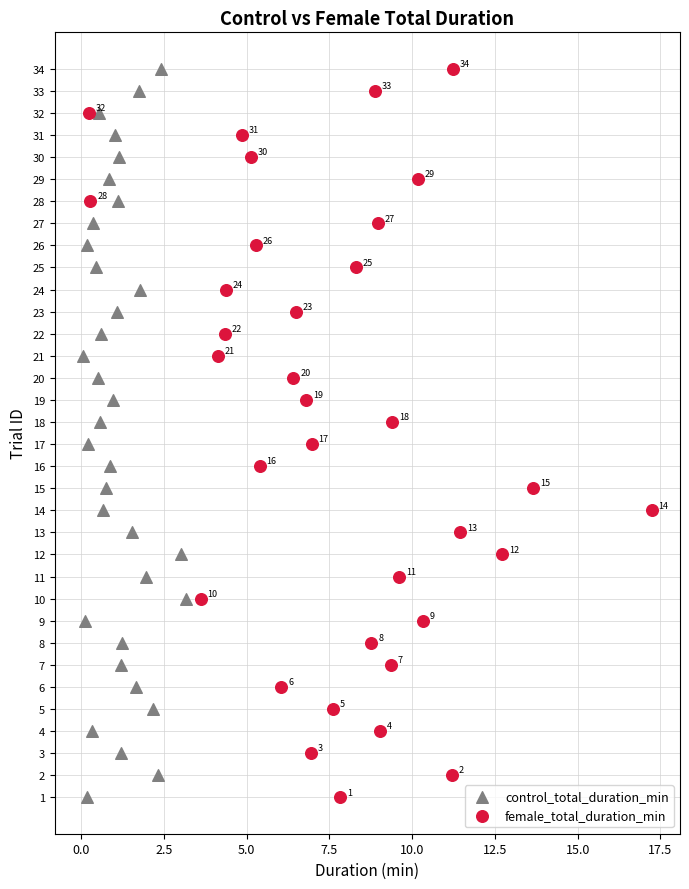

What are all the series names shown in the legend?

control_total_duration_min, female_total_duration_min